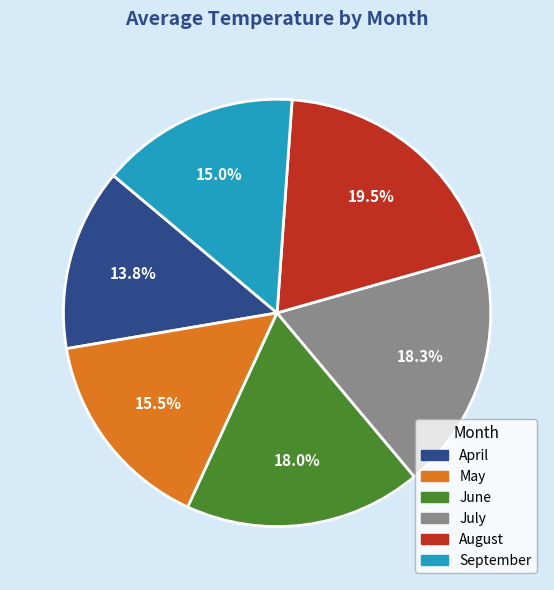

Does any single category account for the majority?

No